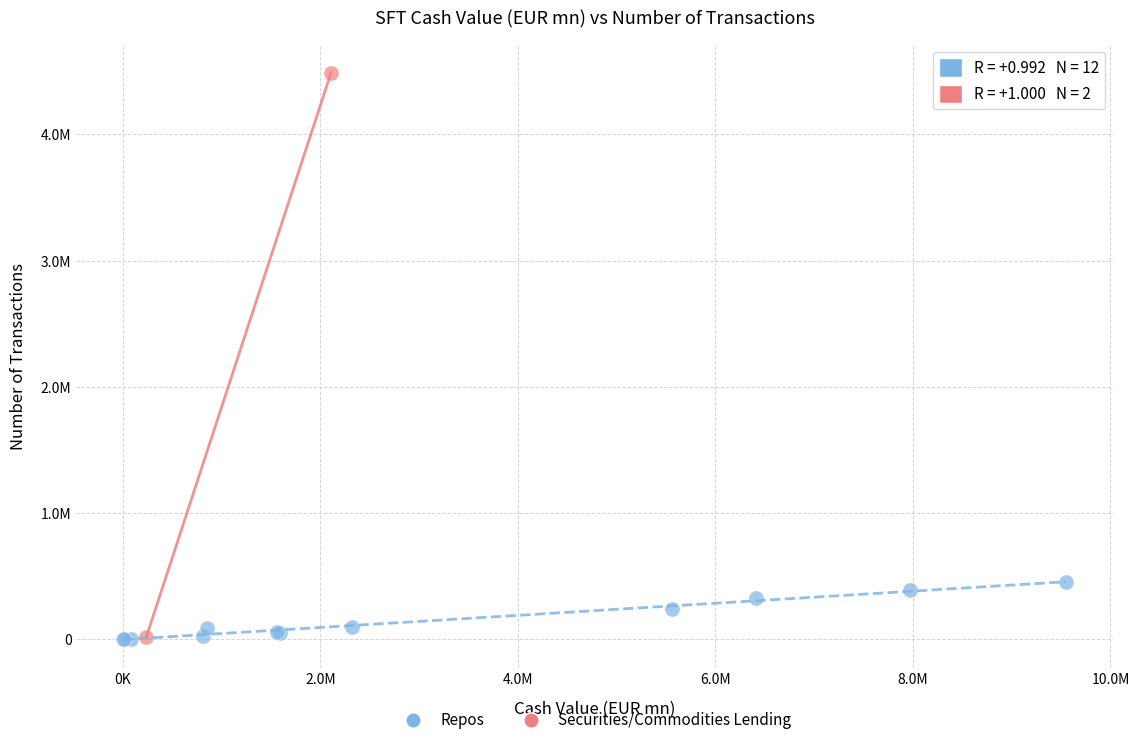

What are all the series names shown in the legend?

Repos, Securities/Commodities Lending